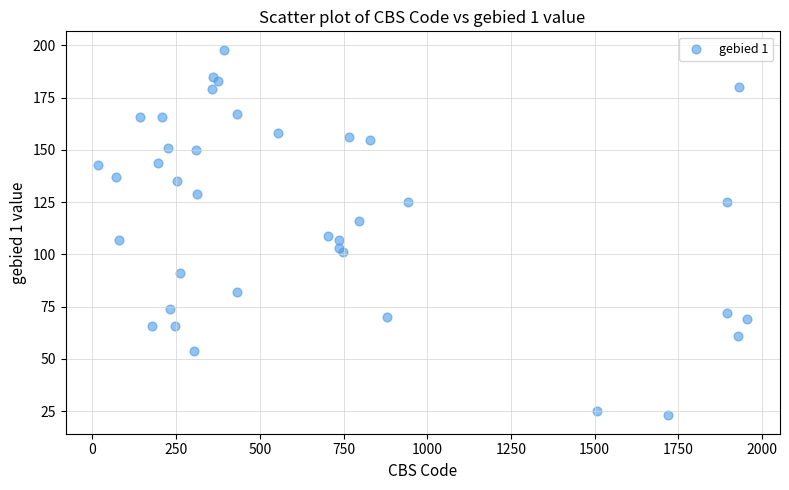

What is the range of X values (max minus min)?

1938